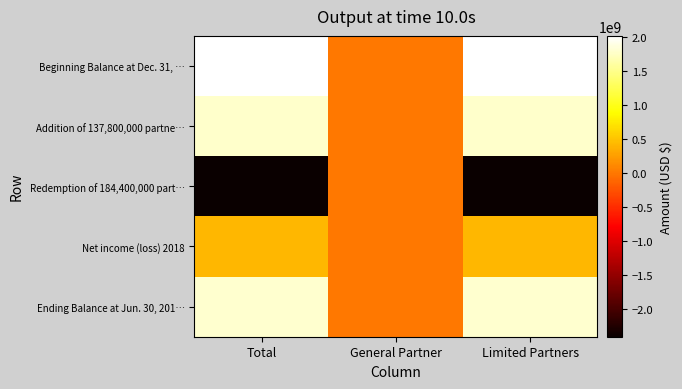

What is the maximum value shown in the chart?

2019531410